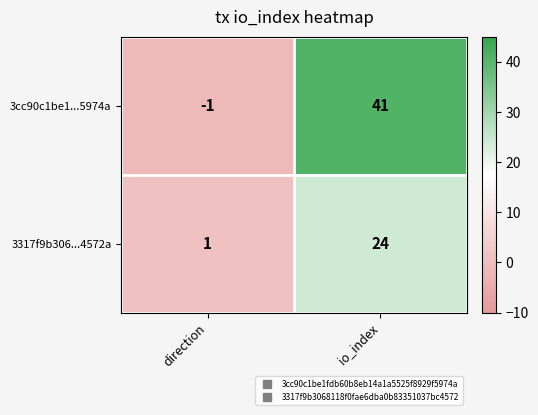

Reading left to right, list all the values displayed in this chart.

3cc90c1be1...5974a: -1	41
3317f9b306...4572a: 1	24